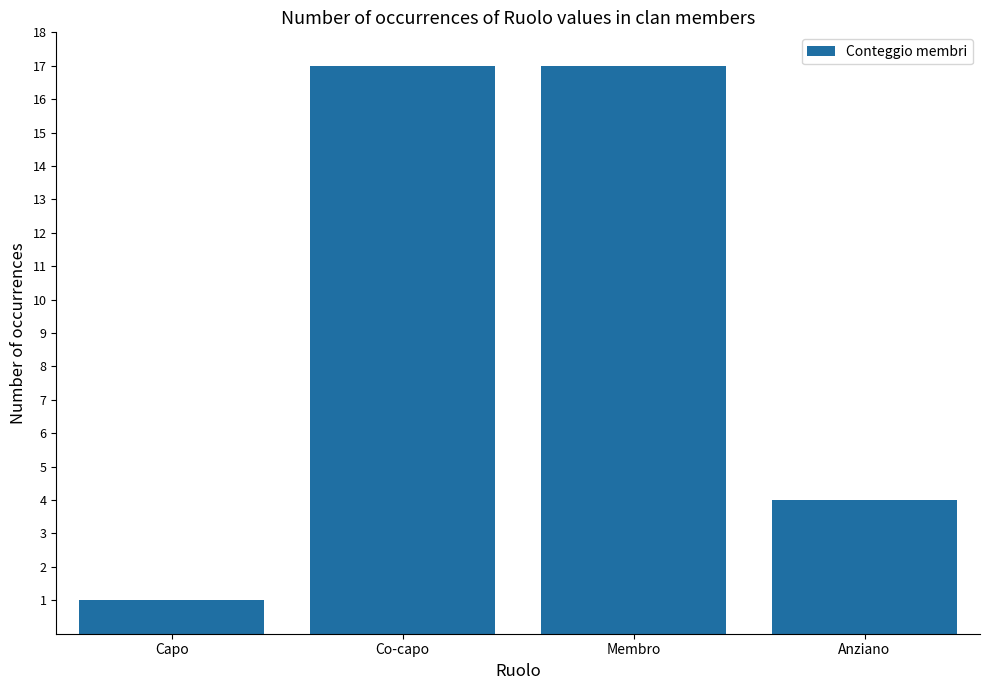

What is the label of the 4th bar from the right?

Capo